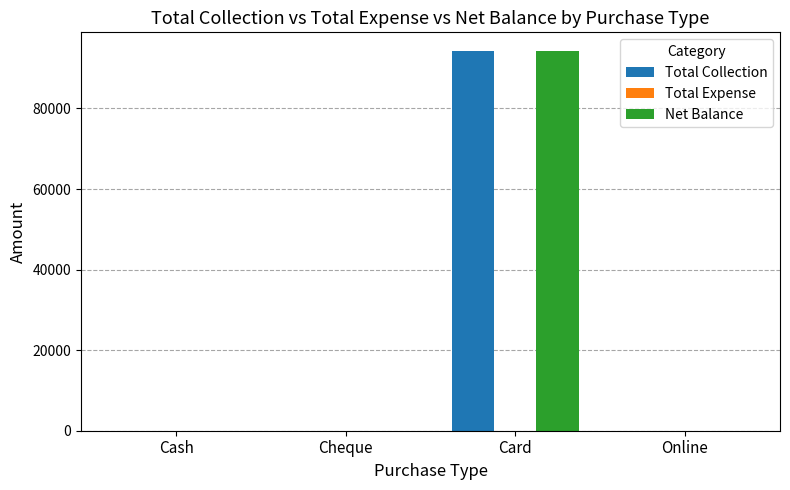

The value of Net Balance at Card is 94200. True or false?

True